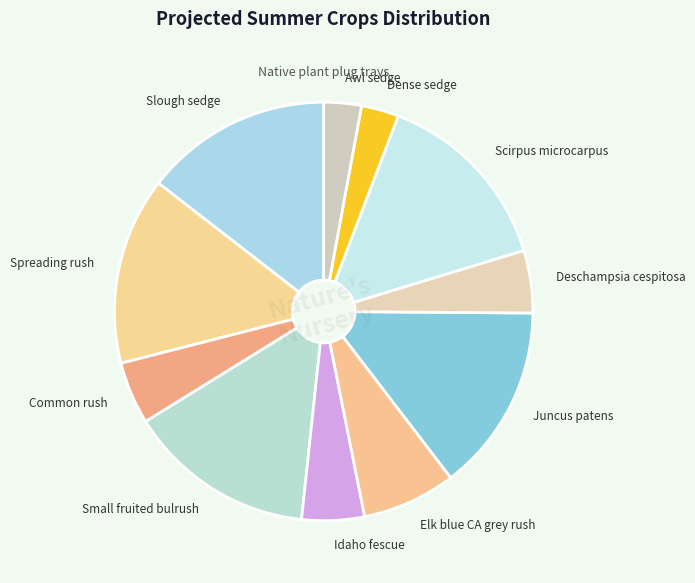

Does Small fruited bulrush represent more than half of the total?

No